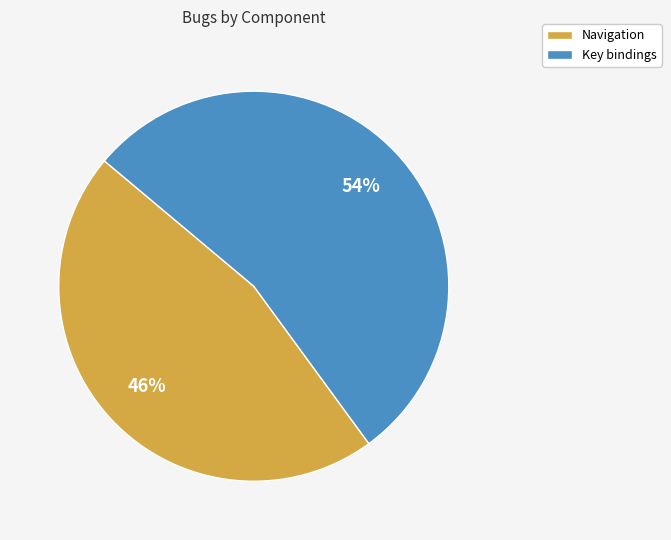

To the nearest percent, what percentage of the pie is Navigation?

46%